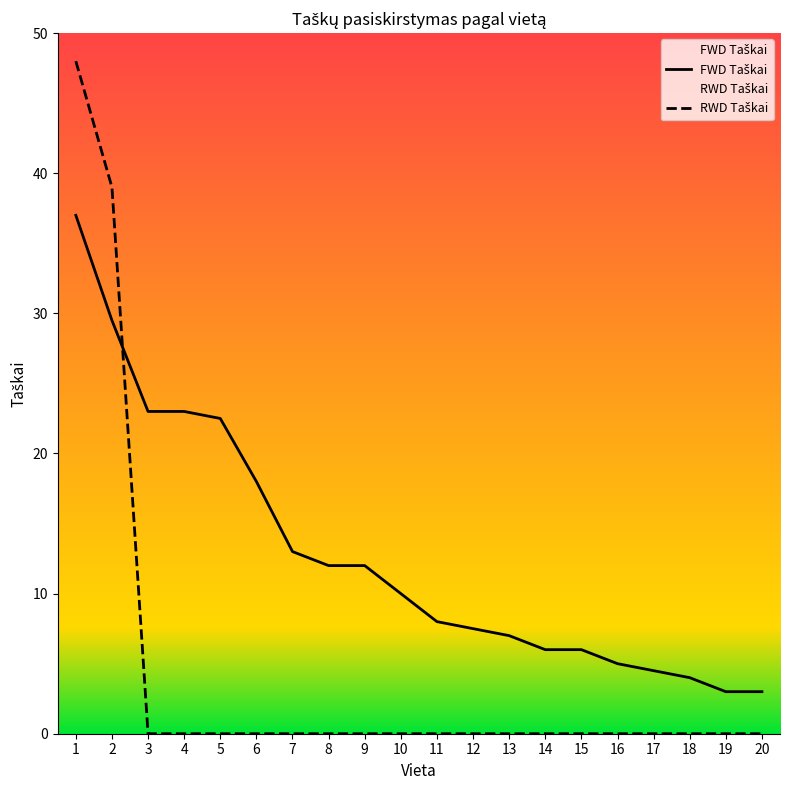

Reading left to right, list all the values displayed in this chart.

FWD Taškai: 37.0	29.5	23.0	23.0	22.5	18.0	13.0	12.0	12.0	10.0	8.0	7.5	7.0	6.0	6.0	5.0	4.5	4.0	3.0	3.0
RWD Taškai: 48.0	39.0	0.0	0.0	0.0	0.0	0.0	0.0	0.0	0.0	0.0	0.0	0.0	0.0	0.0	0.0	0.0	0.0	0.0	0.0